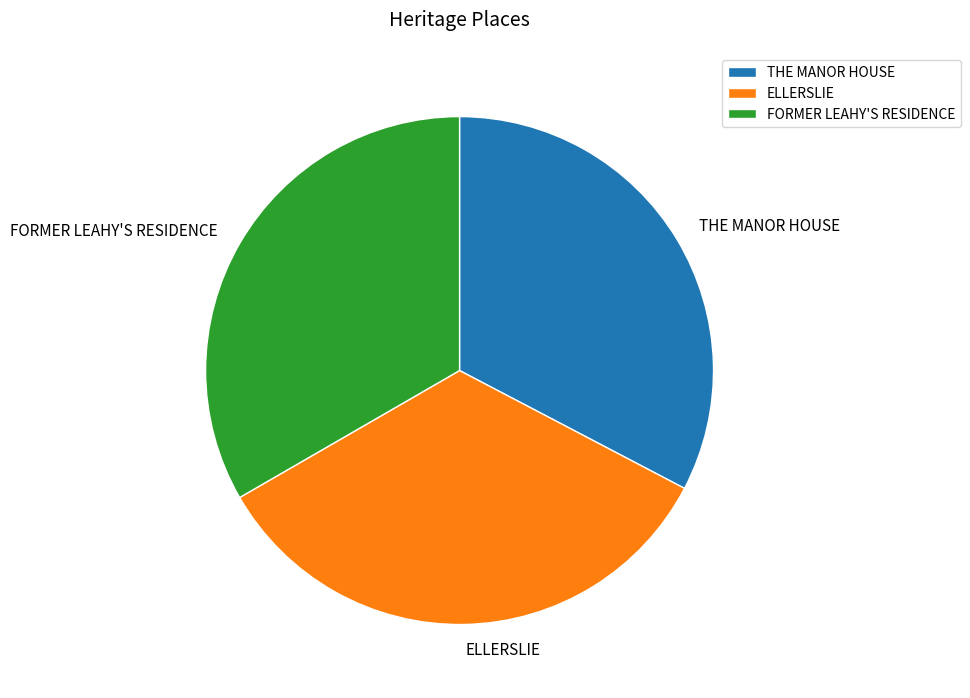

Is FORMER LEAHY'S RESIDENCE the majority of the pie?

No